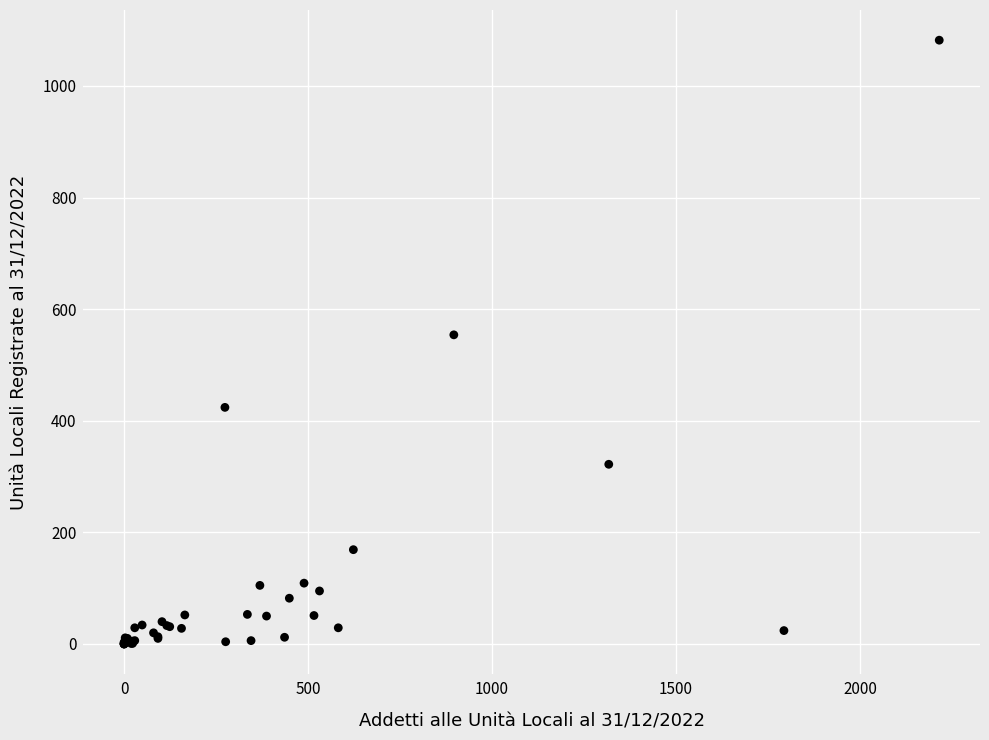

What Y value in the scatter plot is closest to 541?

554